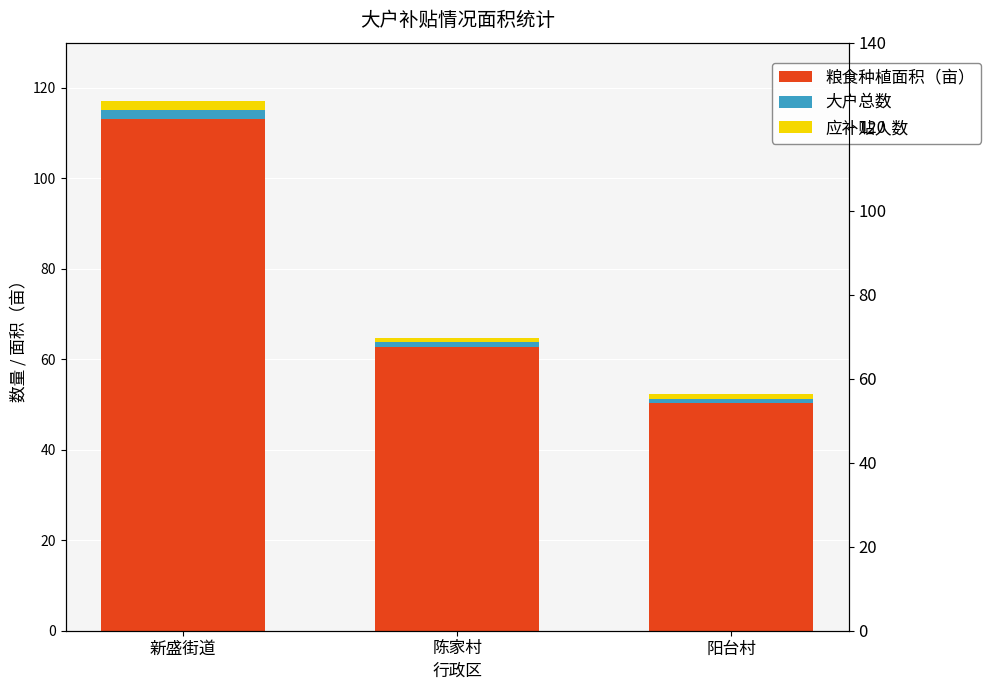

List the labels in order of 应补贴人数 value, largest first.

新盛街道, 陈家村, 阳台村